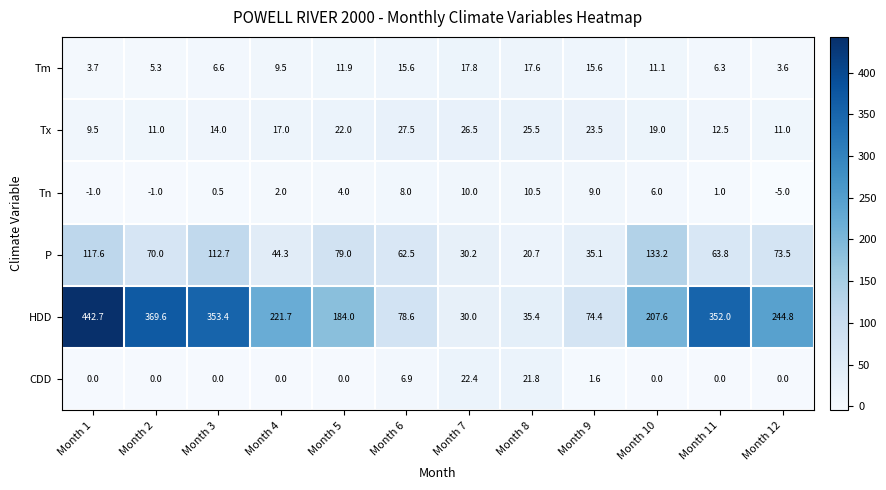

At which label is CDD closest to 11?

Month 6